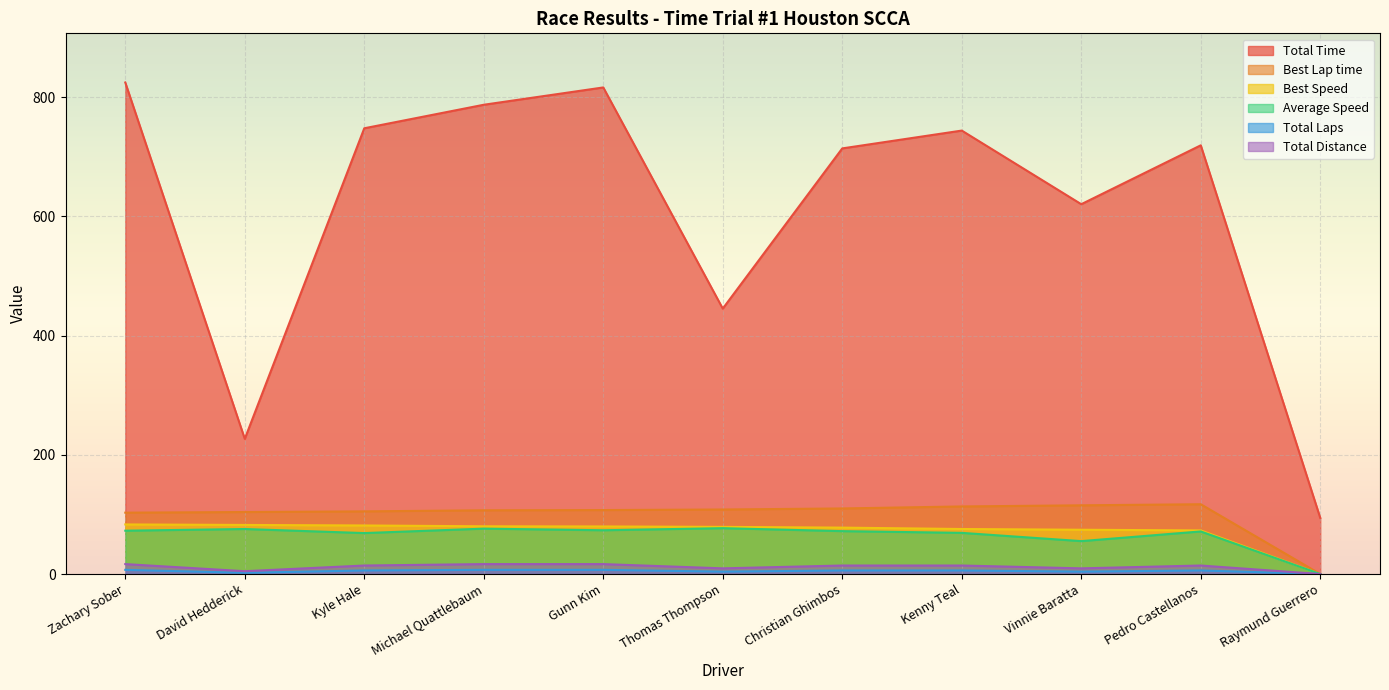

Reading left to right, what are all the values shown in this chart?

Total Time: Zachary Sober=824.9	David Hedderick=226.8	Kyle Hale=748.0	Michael Quattlebaum=787.5	Gunn Kim=816.6	Thomas Thompson=445.4	Christian Ghimbos=714.3	Kenny Teal=744.2	Vinnie Baratta=620.6	Pedro Castellanos=719.4	Raymund Guerrero=94.1
Best Lap time: Zachary Sober=103.0	David Hedderick=104.0	Kyle Hale=105.1	Michael Quattlebaum=107.0	Gunn Kim=107.3	Thomas Thompson=108.3	Christian Ghimbos=110.0	Kenny Teal=113.4	Vinnie Baratta=115.3	Pedro Castellanos=117.1	Raymund Guerrero=0.0
Best Speed: Zachary Sober=83.2	David Hedderick=82.4	Kyle Hale=81.5	Michael Quattlebaum=80.1	Gunn Kim=79.8	Thomas Thompson=79.1	Christian Ghimbos=77.9	Kenny Teal=75.5	Vinnie Baratta=74.3	Pedro Castellanos=73.2	Raymund Guerrero=0.0
Average Speed: Zachary Sober=72.7	David Hedderick=75.5	Kyle Hale=68.7	Michael Quattlebaum=76.2	Gunn Kim=73.5	Thomas Thompson=76.9	Christian Ghimbos=72.0	Kenny Teal=69.1	Vinnie Baratta=55.2	Pedro Castellanos=71.5	Raymund Guerrero=0.0
Total Laps: Zachary Sober=7.0	David Hedderick=2.0	Kyle Hale=6.0	Michael Quattlebaum=7.0	Gunn Kim=7.0	Thomas Thompson=4.0	Christian Ghimbos=6.0	Kenny Teal=6.0	Vinnie Baratta=4.0	Pedro Castellanos=6.0	Raymund Guerrero=0.0
Total Distance: Zachary Sober=16.7	David Hedderick=4.8	Kyle Hale=14.3	Michael Quattlebaum=16.7	Gunn Kim=16.7	Thomas Thompson=9.5	Christian Ghimbos=14.3	Kenny Teal=14.3	Vinnie Baratta=9.5	Pedro Castellanos=14.3	Raymund Guerrero=0.0